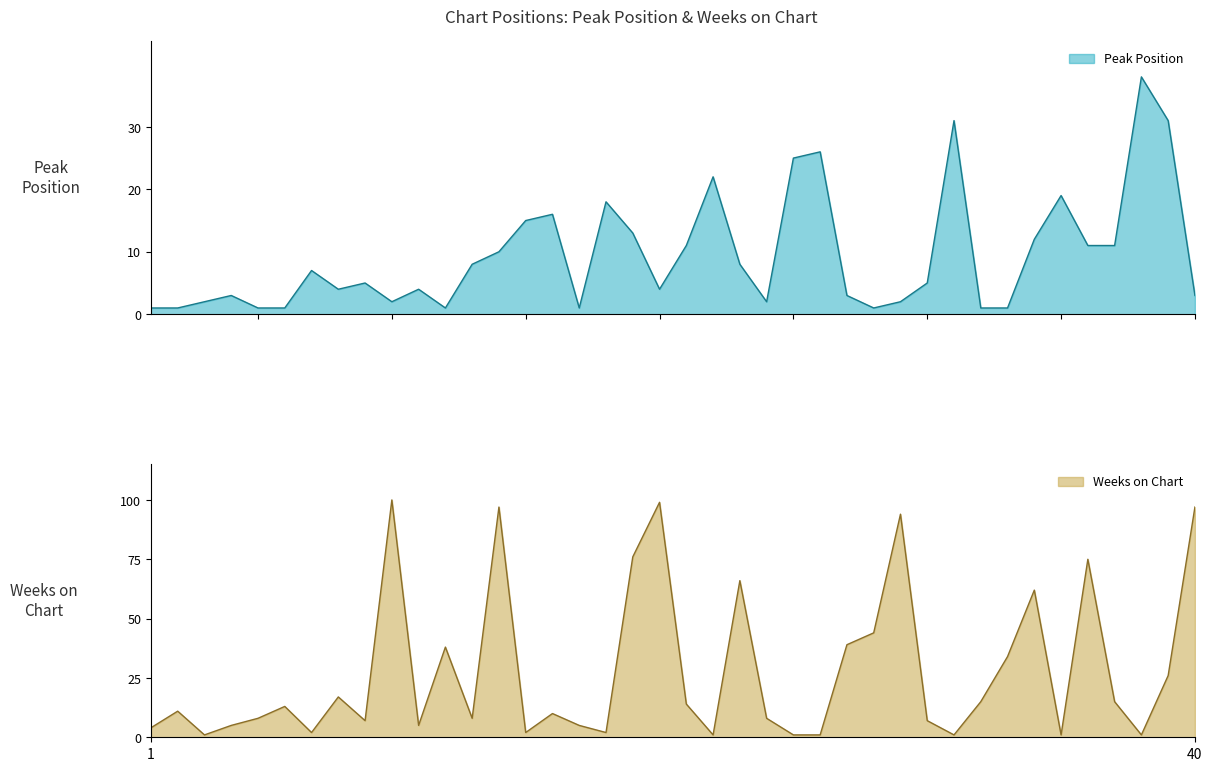

Which series has the largest total across all categories?

Weeks on Chart